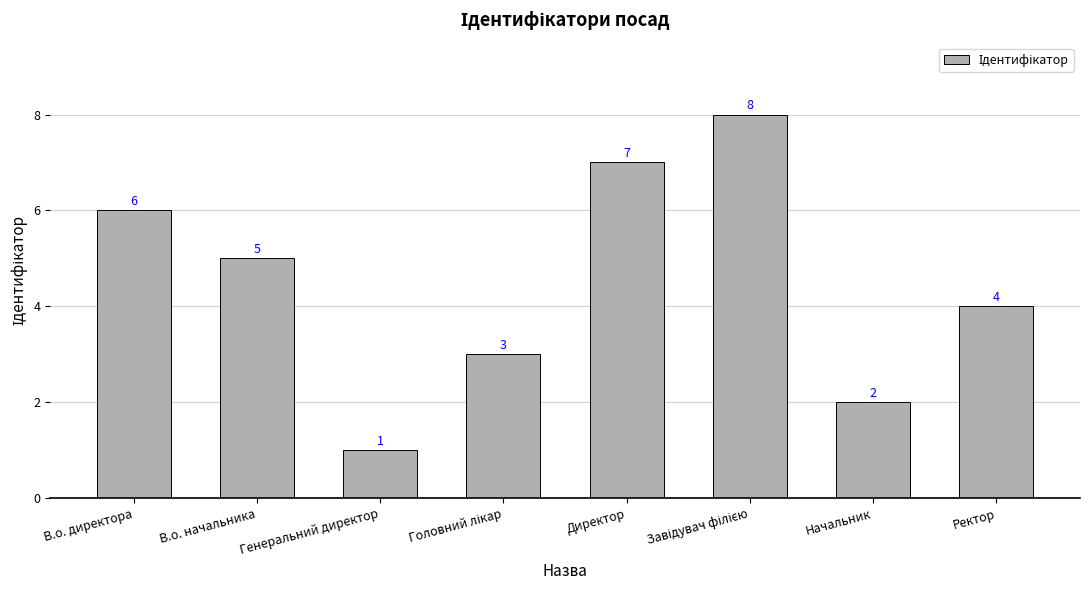

Which label corresponds to the smallest value in the chart?

Генеральний директор